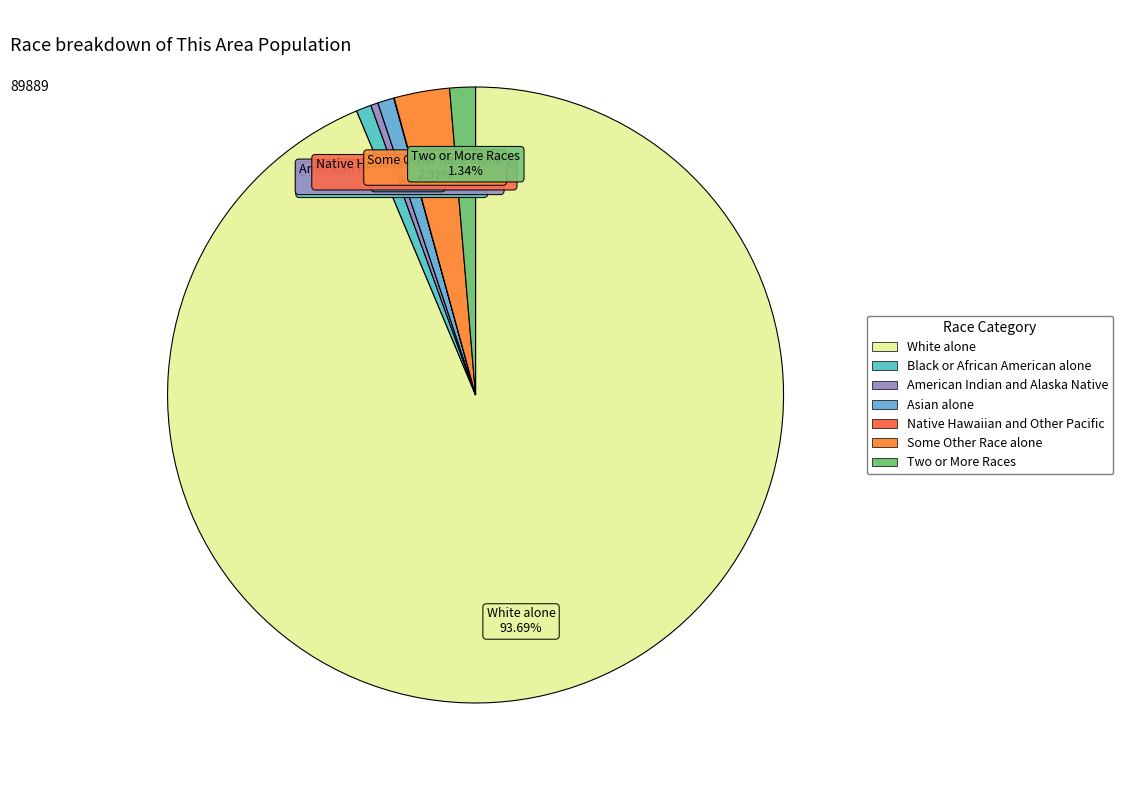

True or false: Two or More Races accounts for 15% of the total.

False